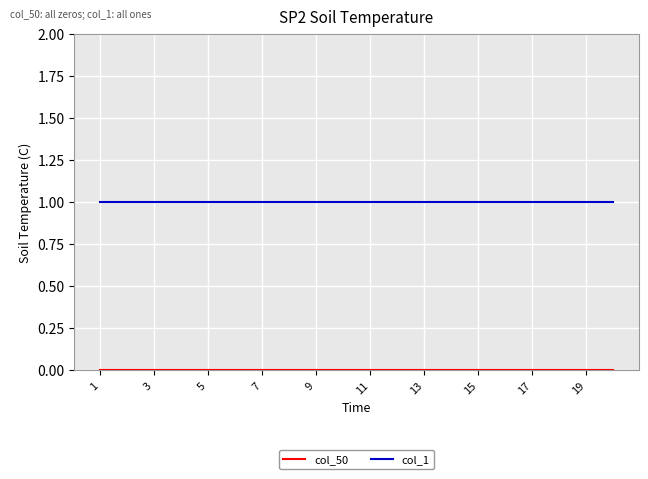

Does the chart have visible grid lines?

Yes